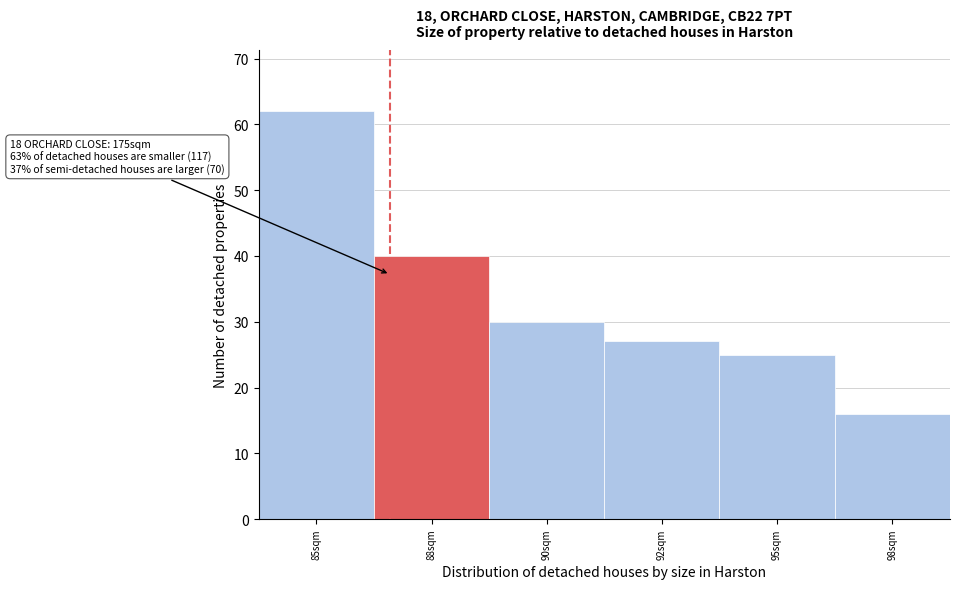

Reading right to left, transcribe all the data shown in this chart.

16	25	27	30	40	62